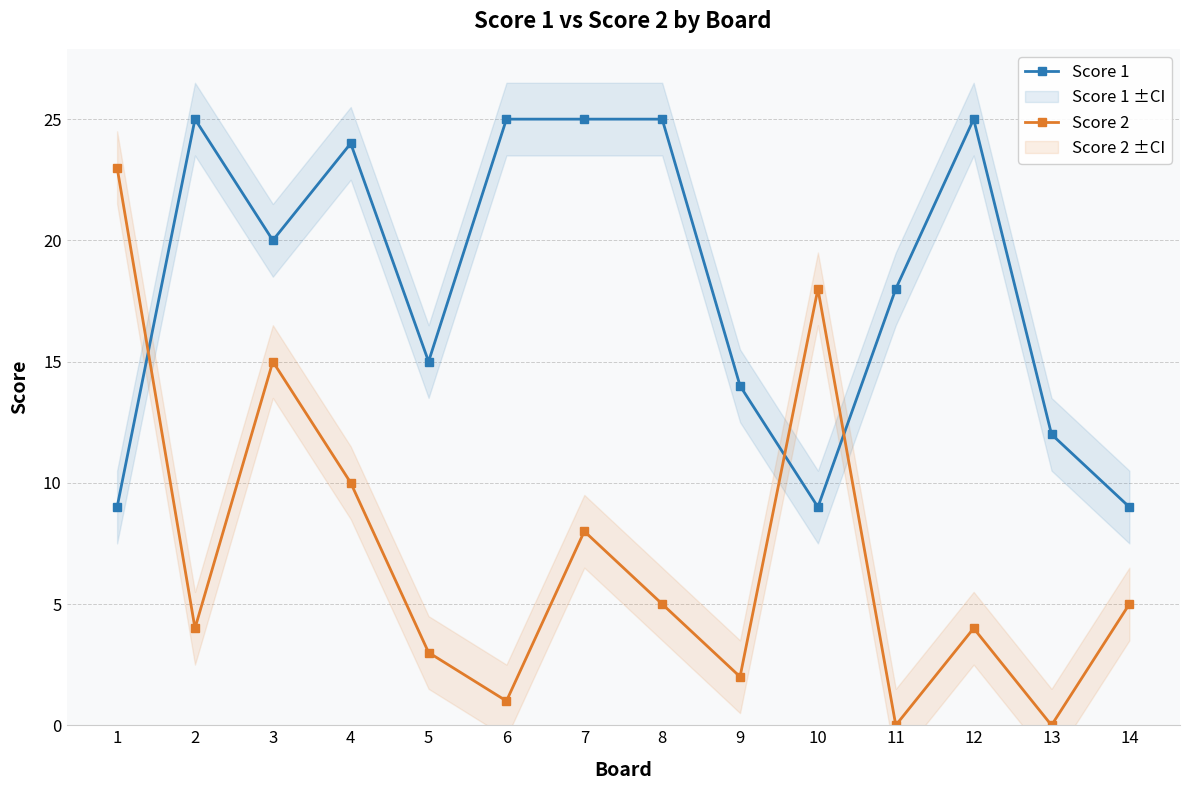

What are all the series names shown in the legend?

Score 1, Score 2